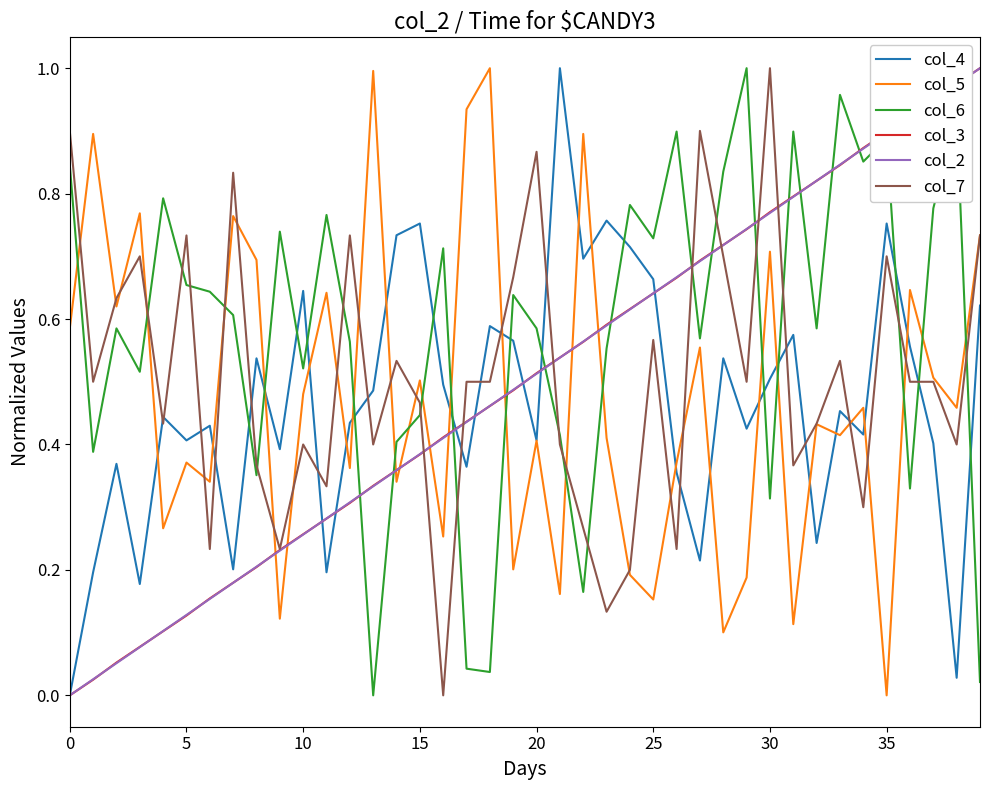

What is the average value of the col_3 series?

0.5